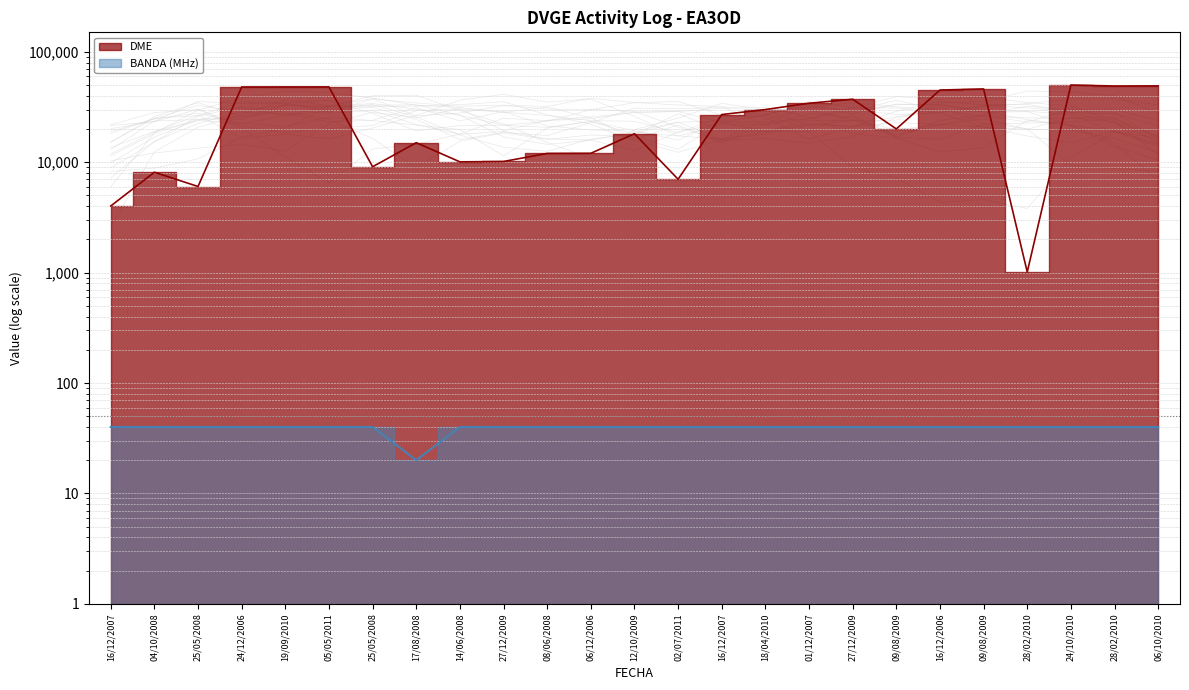

What are all the series names shown in the legend?

BANDA (MHz), DME